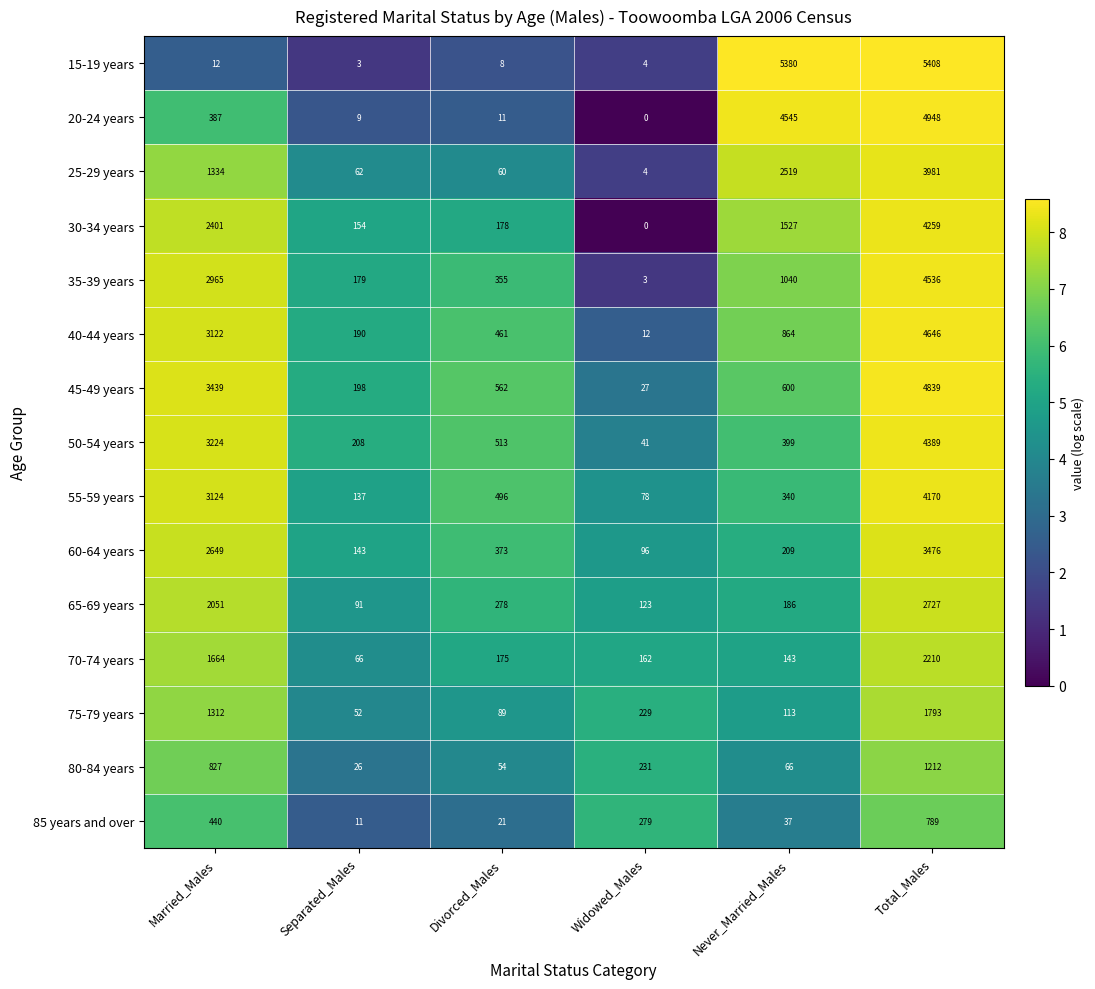

What value does the 40-44 years series have at Total_Males, to the nearest 10?

4650